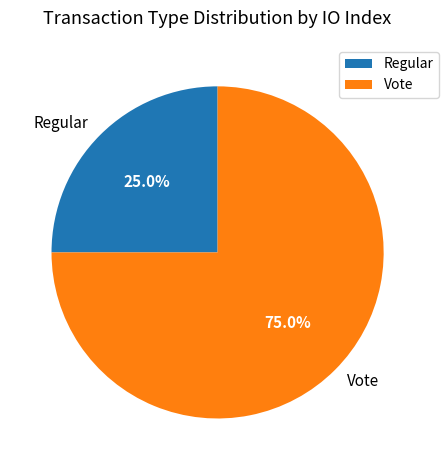

What percentage is the Regular slice, to the nearest percent?

25%